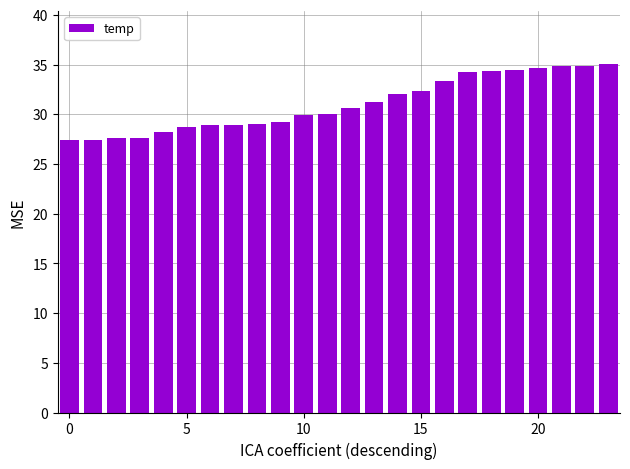

What is the greatest value displayed?

35.1